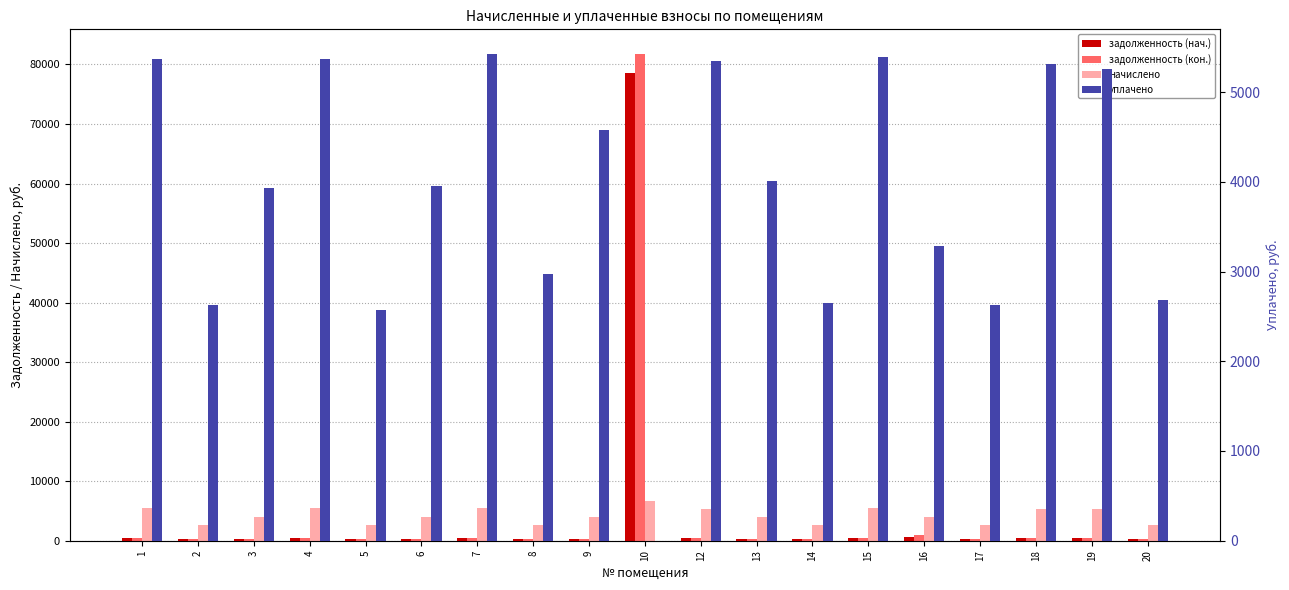

Which series has the largest range (max minus min)?

задолженность (кон.)